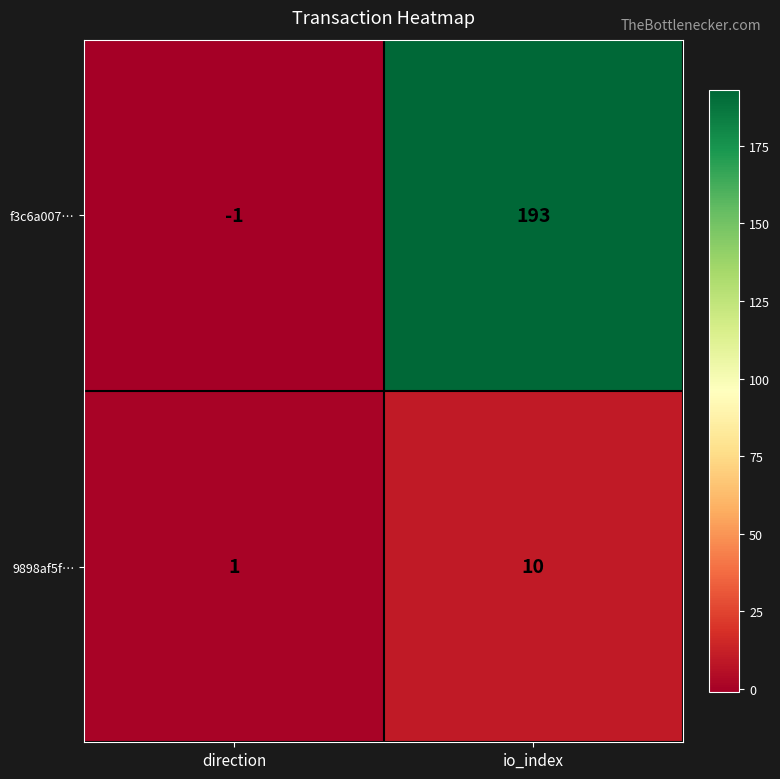

At which label is 9898af5f… closest to 5?

direction